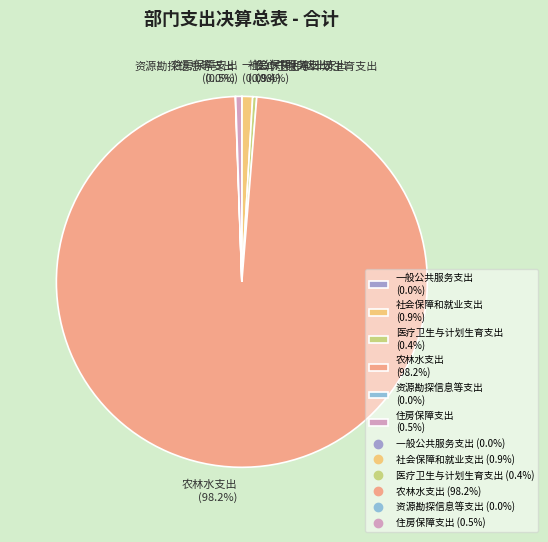

Is there any slice that represents more than half of the pie?

Yes